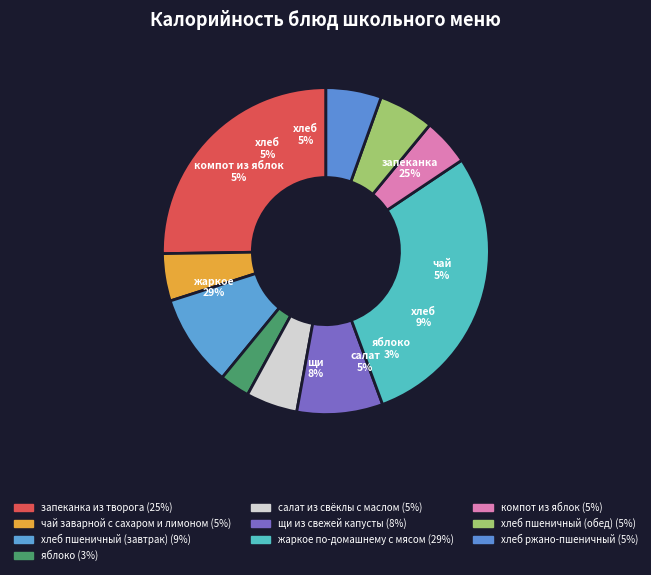

What is the change in value from яблоко to жаркое по-домашнему с мясом?

+339.8